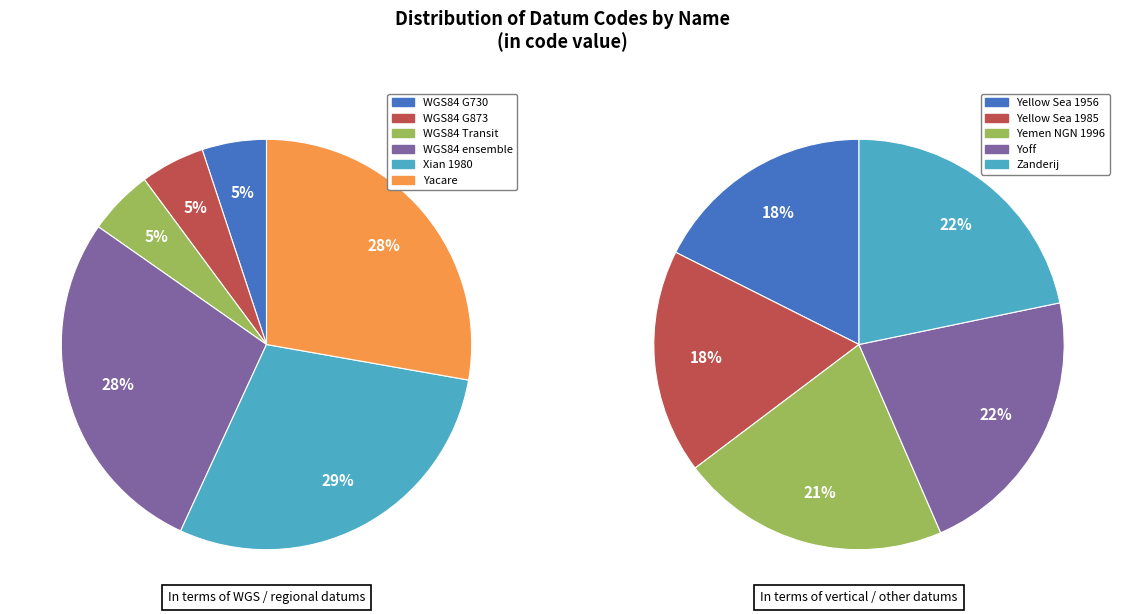

What is the change in value from World Geodetic System 1984 (G730) to Yoff?

+5158